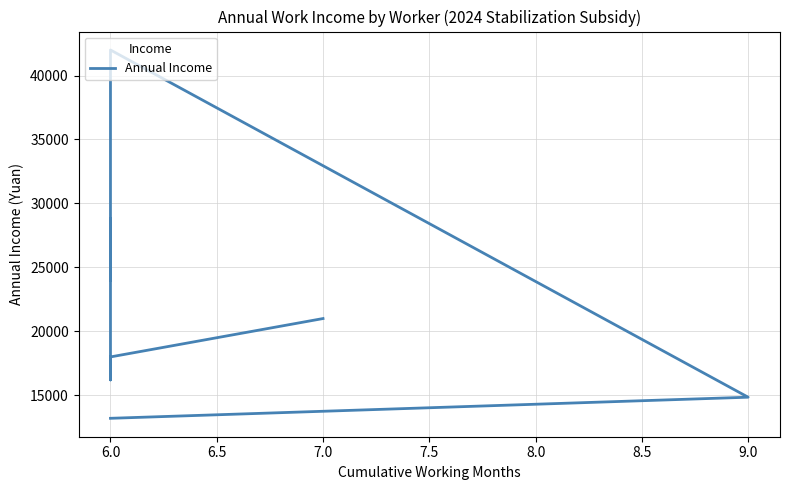

What is the sum of all values?

194850